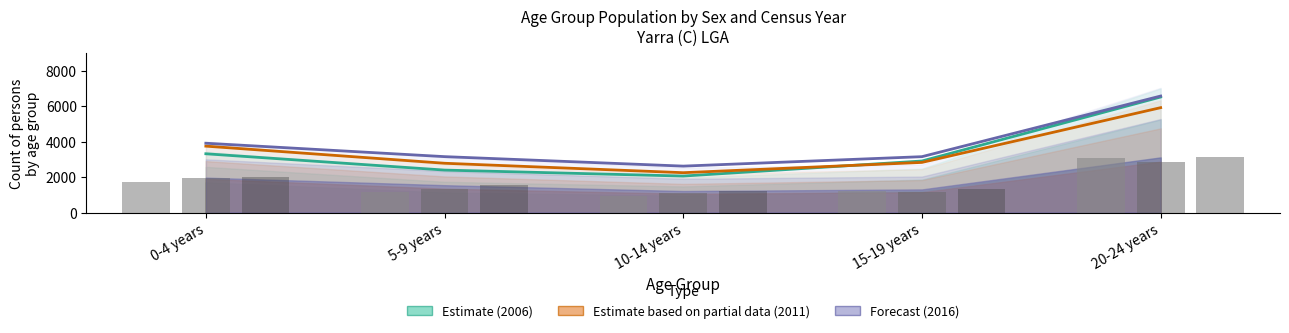

Reading left to right, what are all the values shown in this chart?

Males 2006: 0-4 years=1711.0	5-9 years=1182.0	10-14 years=957.0	15-19 years=1224.0	20-24 years=3107.0
Females 2006: 0-4 years=3916.4	5-9 years=3159.8	10-14 years=2625.1	15-19 years=3157.9	20-24 years=6579.8
Males 2011: 0-4 years=1969.0	5-9 years=1353.0	10-14 years=1098.0	15-19 years=1152.0	20-24 years=2879.0
Females 2011: 0-4 years=3752.5	5-9 years=2786.3	10-14 years=2253.8	15-19 years=2833.7	20-24 years=5923.7
Males 2016: 0-4 years=2036.0	5-9 years=1579.0	10-14 years=1219.0	15-19 years=1311.0	20-24 years=3119.0
Females 2016: 0-4 years=3321.7	5-9 years=2400.9	10-14 years=2063.7	15-19 years=2913.7	20-24 years=6525.0